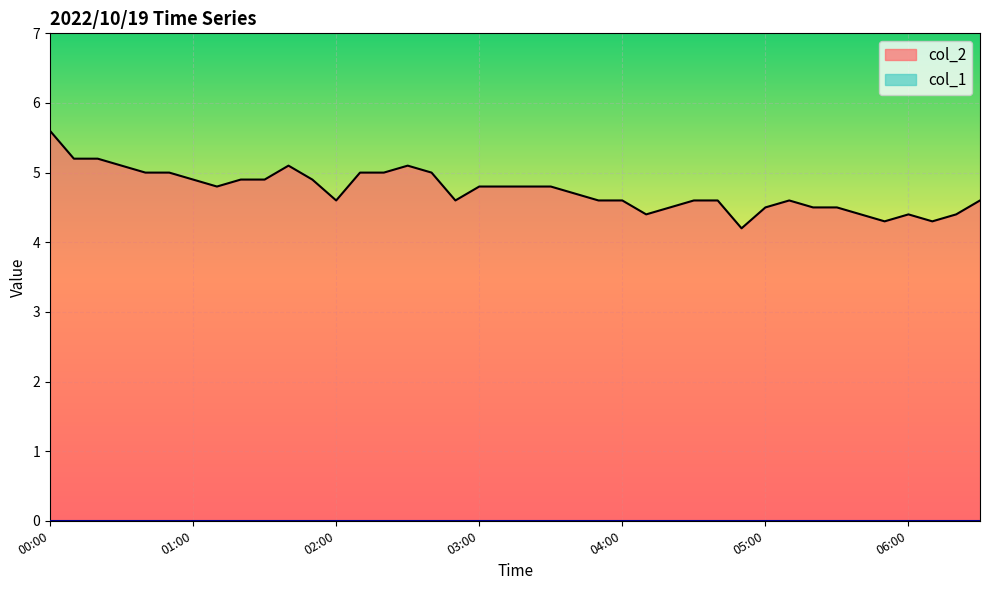

What is the label of the 3rd point from the right?

06:10